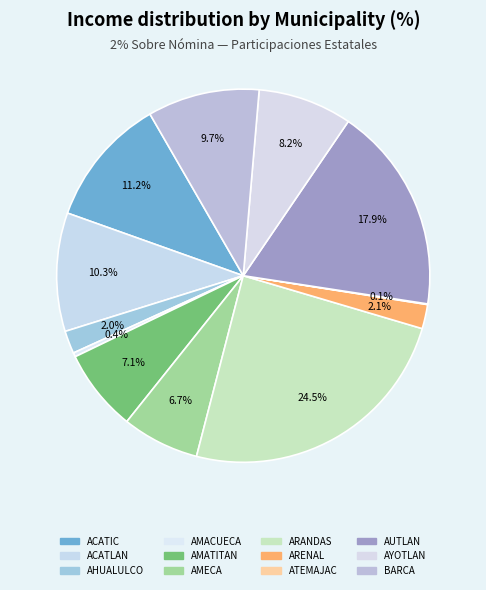

What is the largest slice in the pie chart?

ARANDAS